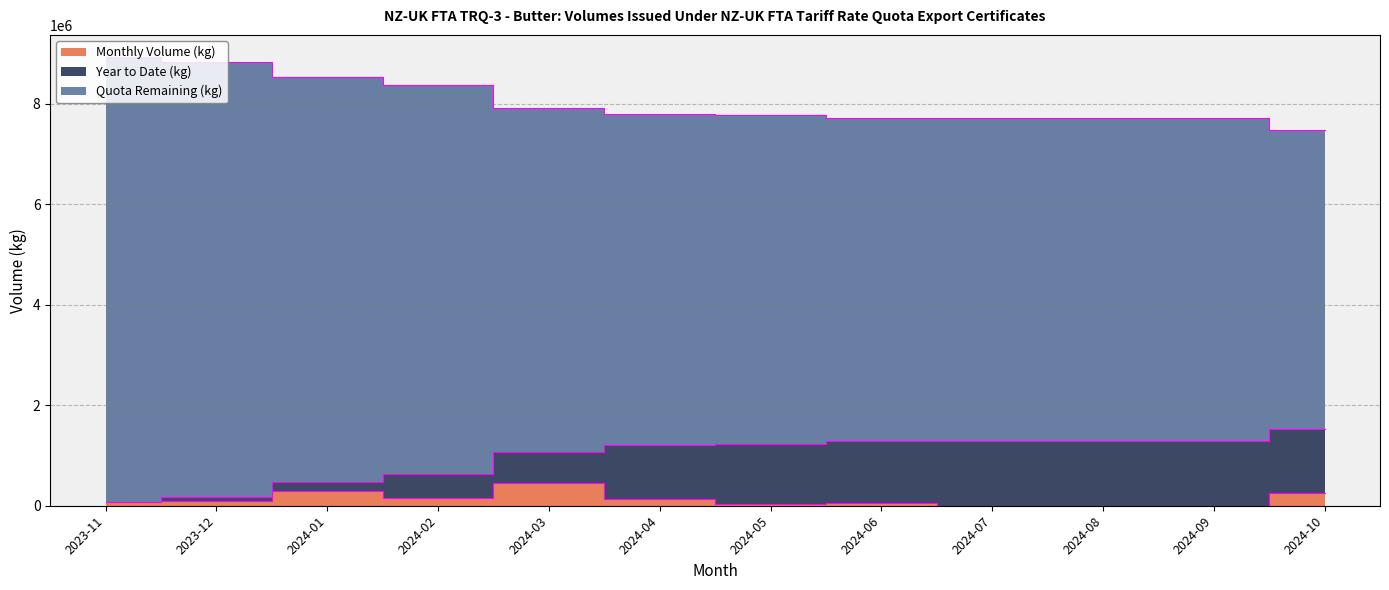

At which category does the chart reach its peak across all series?

2023-11